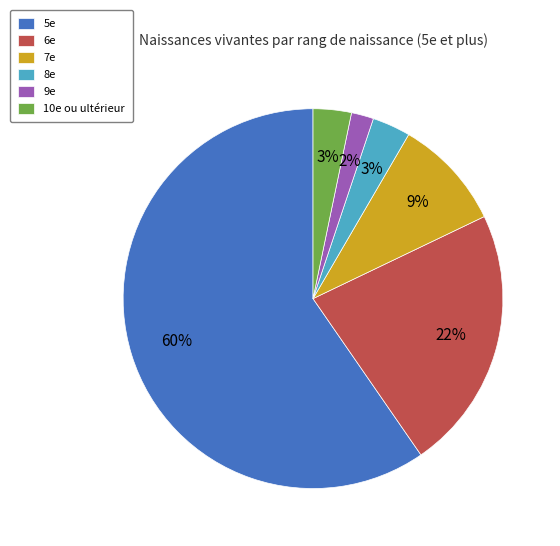

To the nearest percent, what is the combined percentage of 6e and 9e?

24%